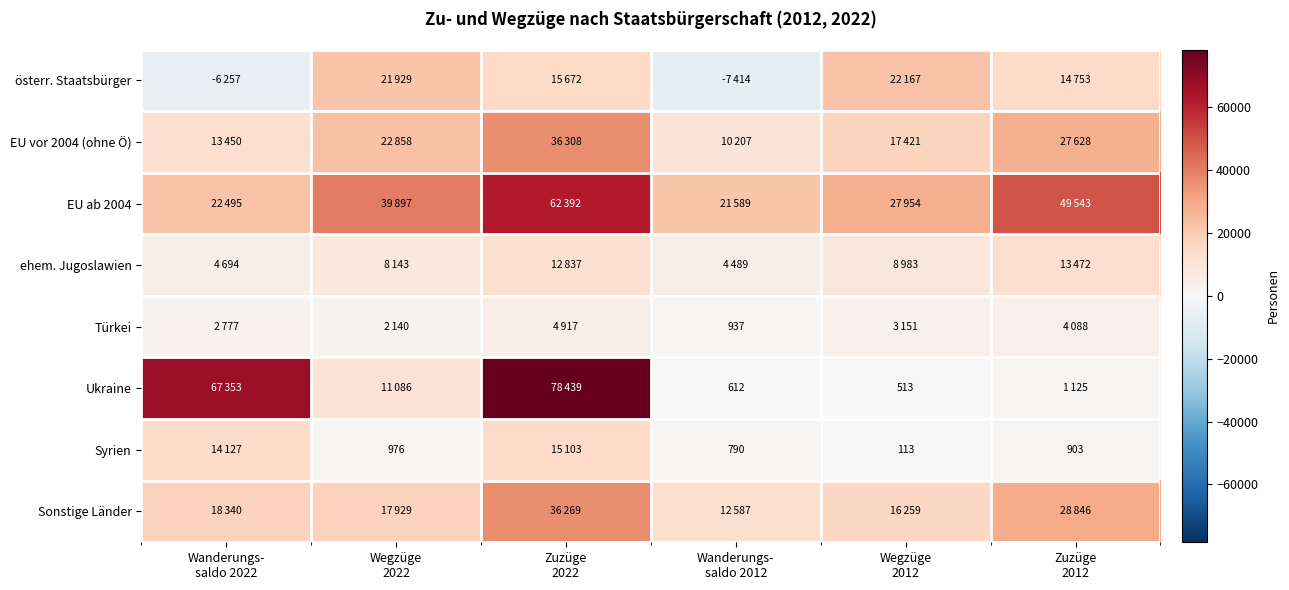

At which label does ehem. Jugoslawien reach its peak?

Zuzüge 2012